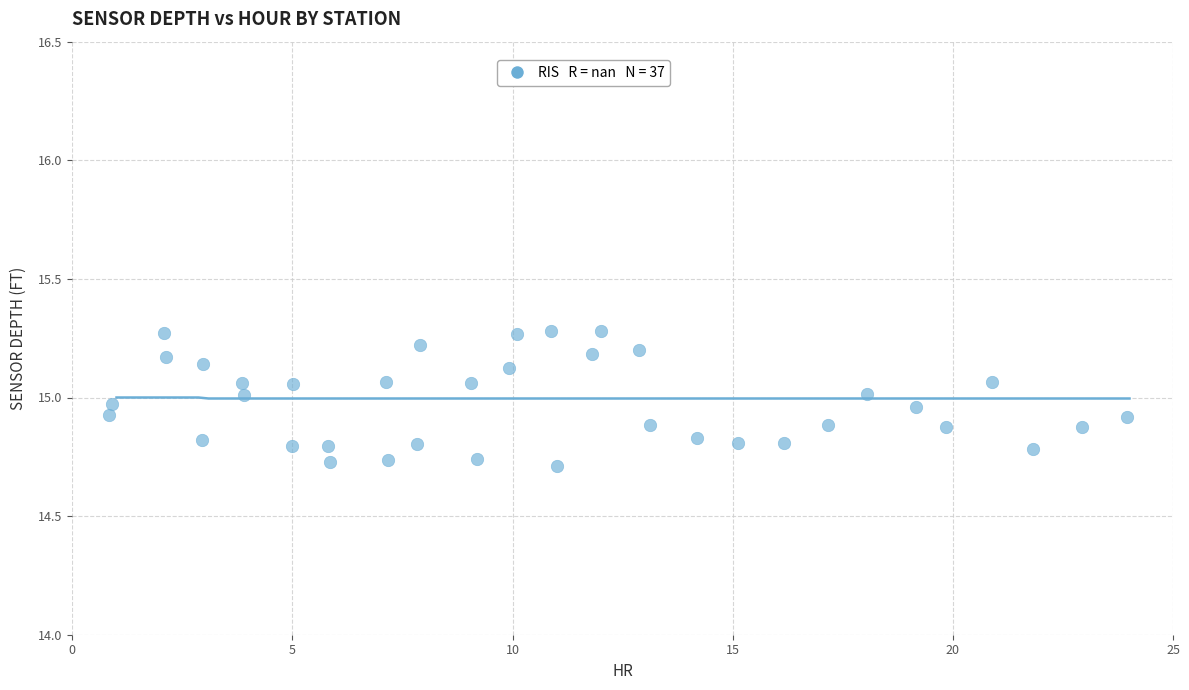

What is the range of Y values (max minus min)?

0.6